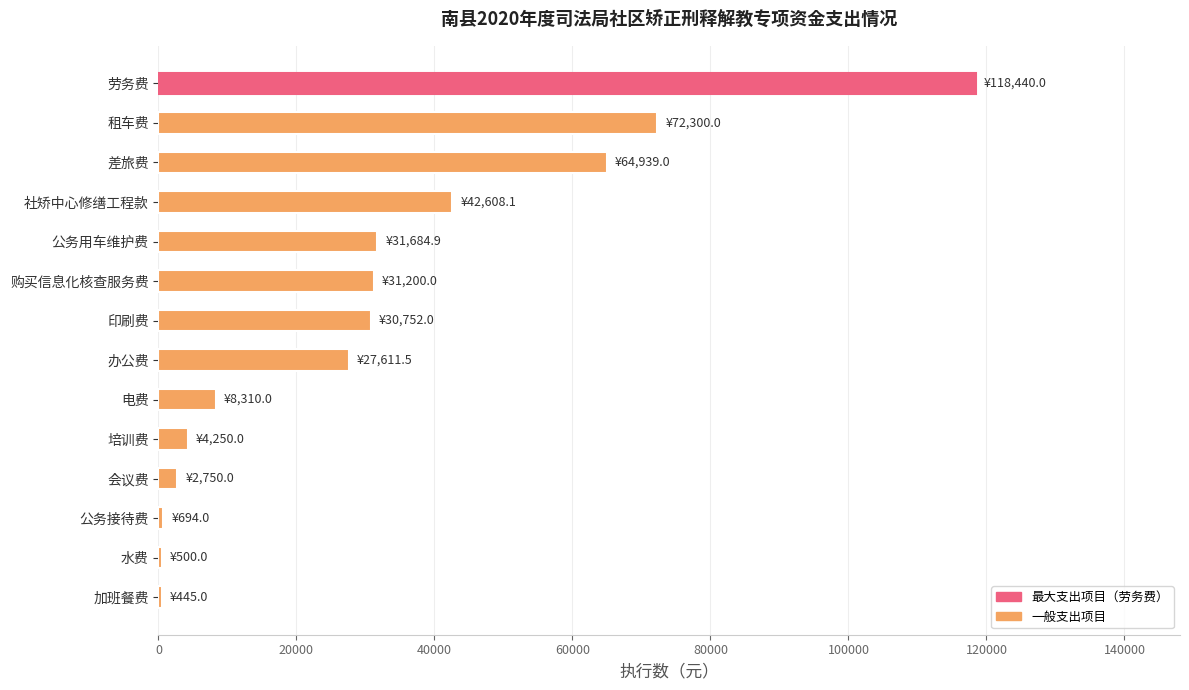

What is the difference between the maximum and second lowest values?

117940.0